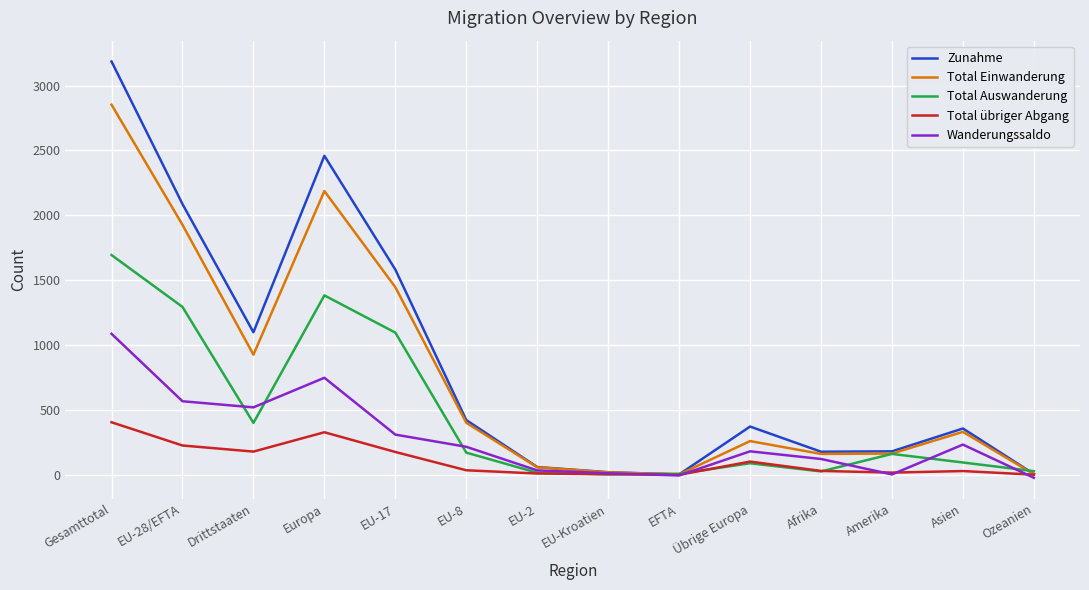

The Total Einwanderung series shows 260 at Übrige Europa. True or false?

True